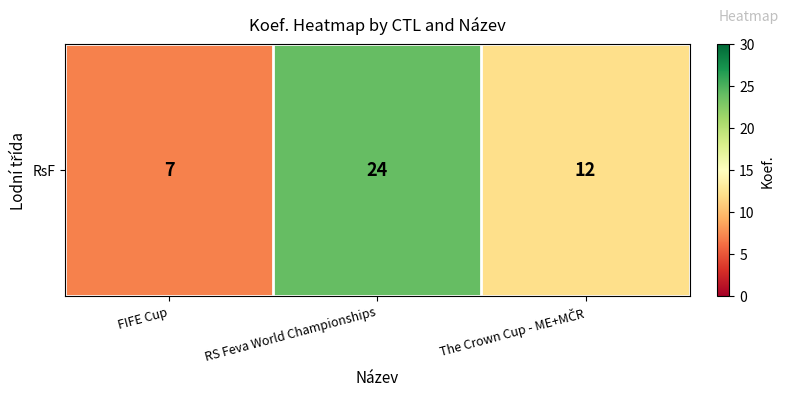

What is the difference between the values at The Crown Cup - ME+MČR and FIFE Cup?

5